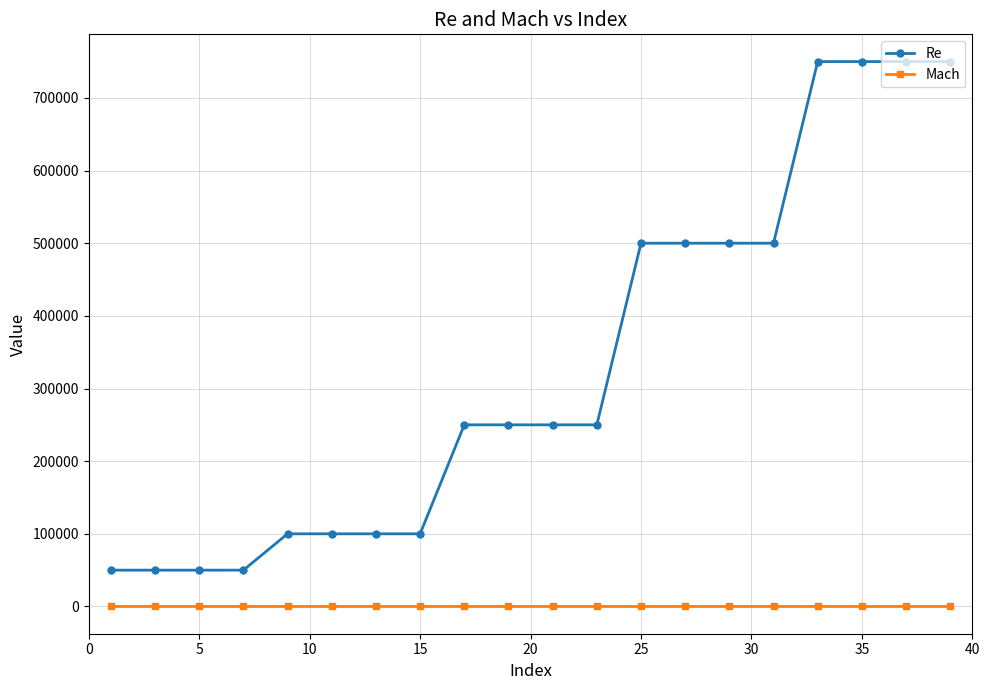

What is the value of the Re point at the 18th from the left?

750000.0